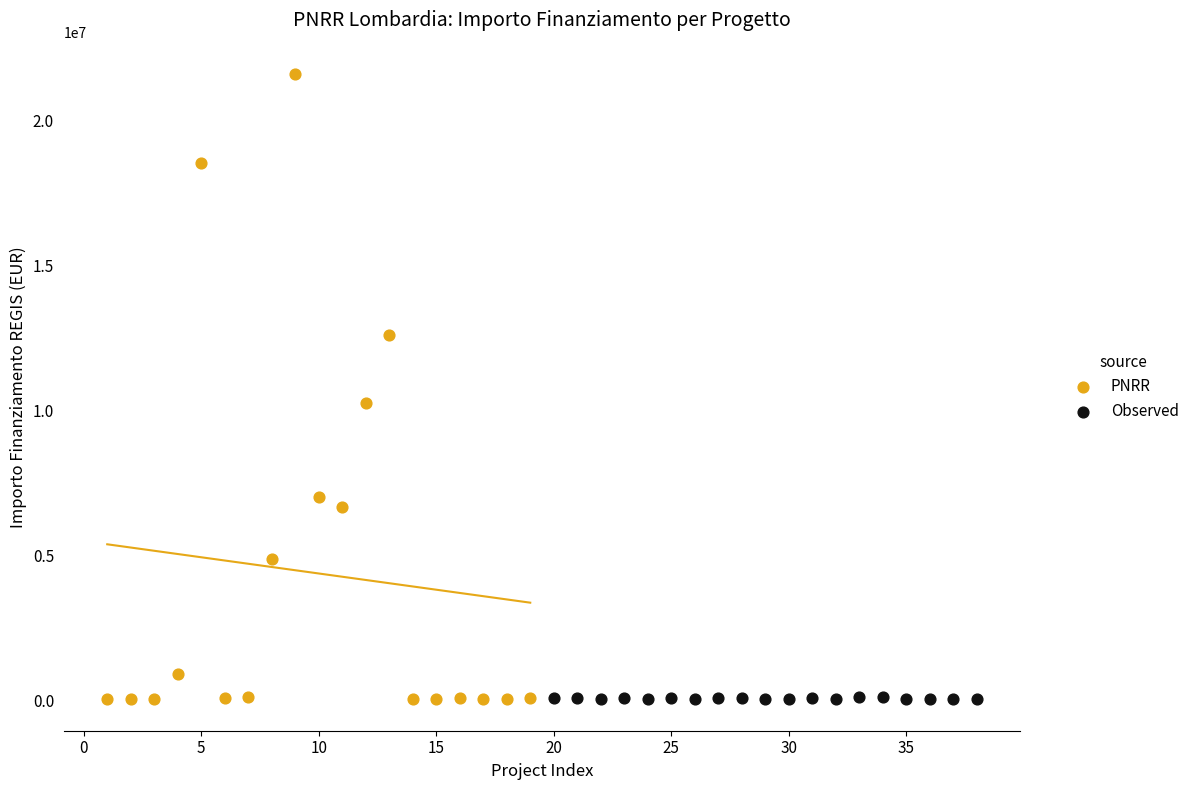

Which series contains the highest Y value?

PNRR